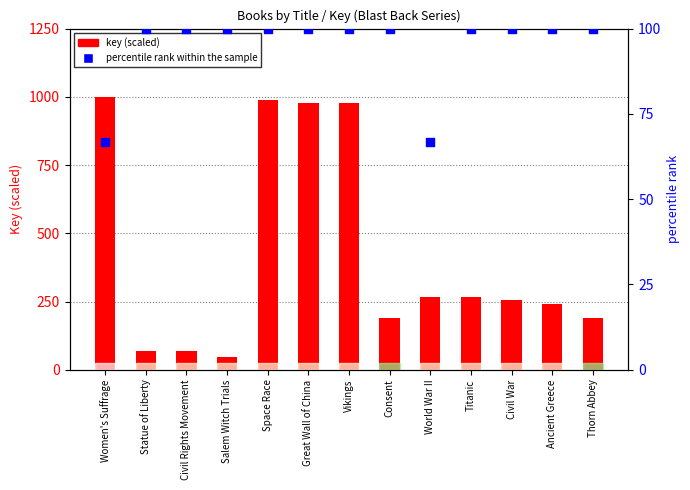

Which series contains the lowest Y value?

key (scaled)